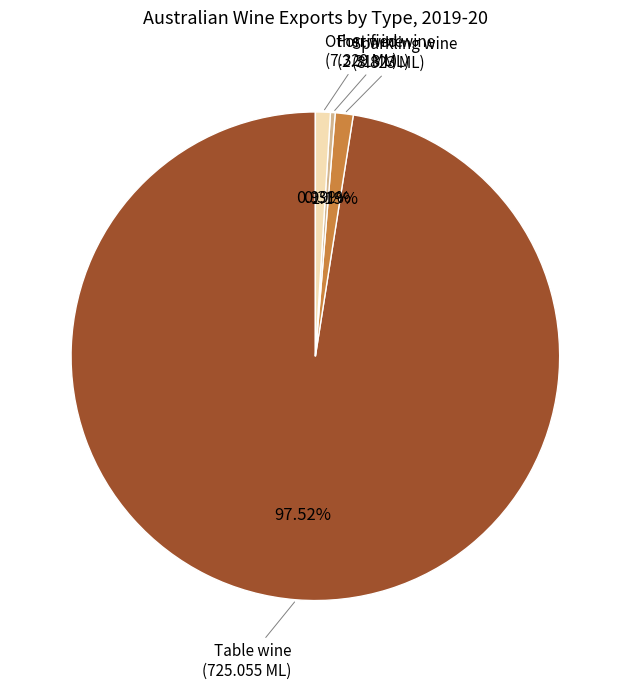

Does any single category account for the majority?

Yes